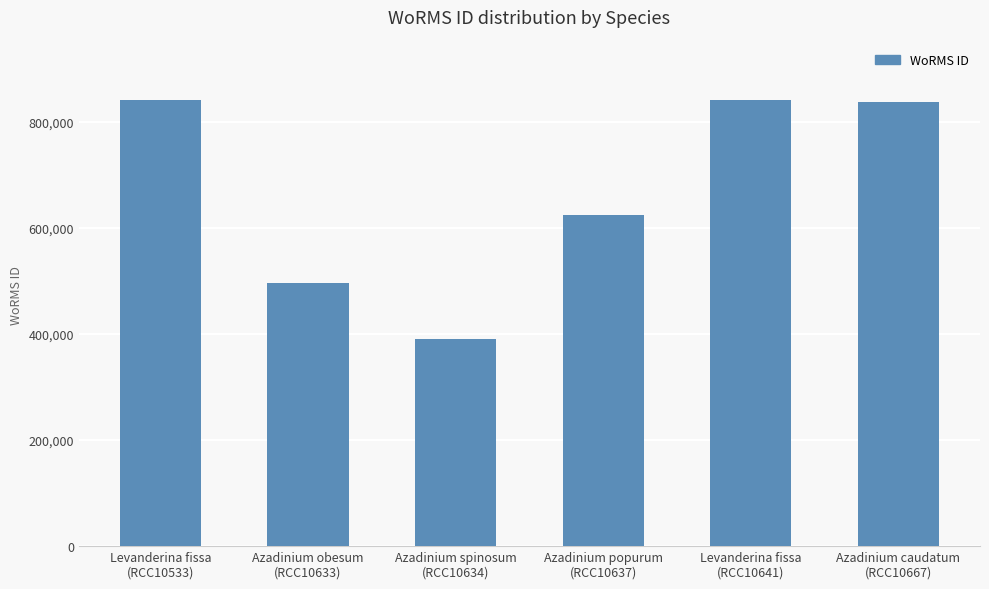

What is the value of the 6th bar from the left?

837075